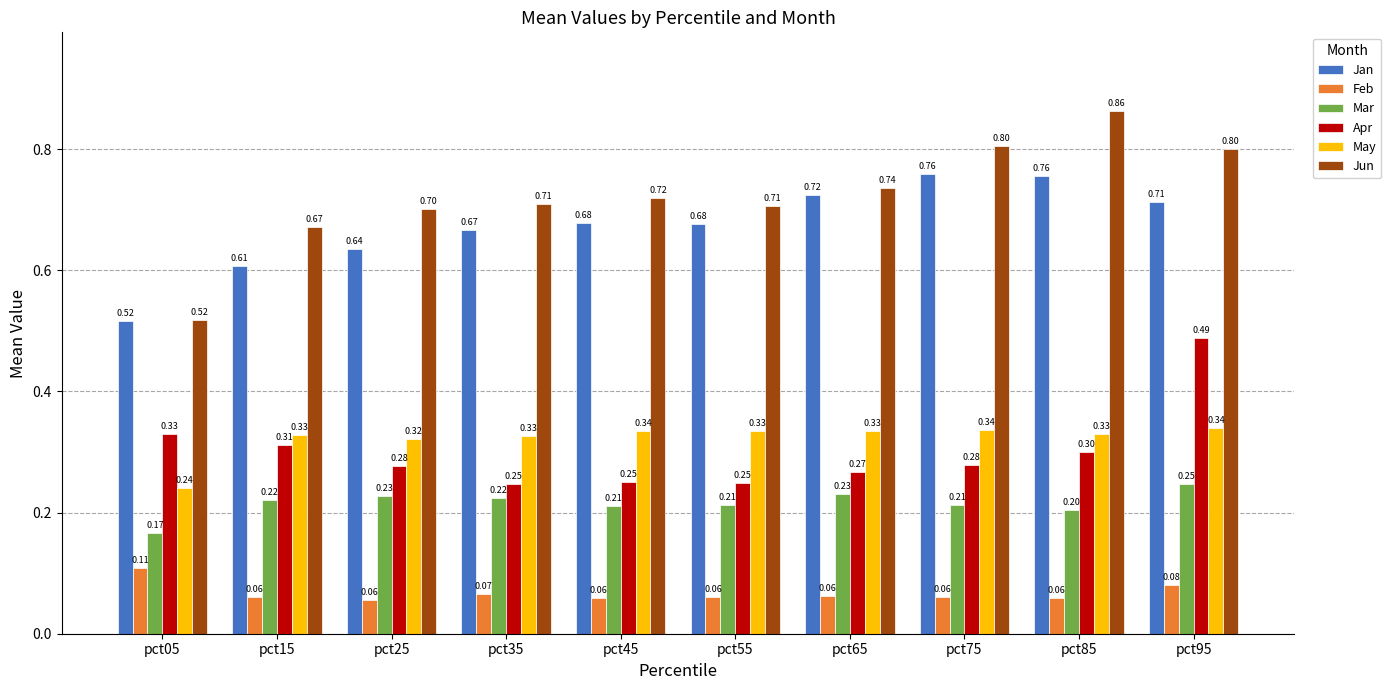

What is the minimum value for May?

0.2